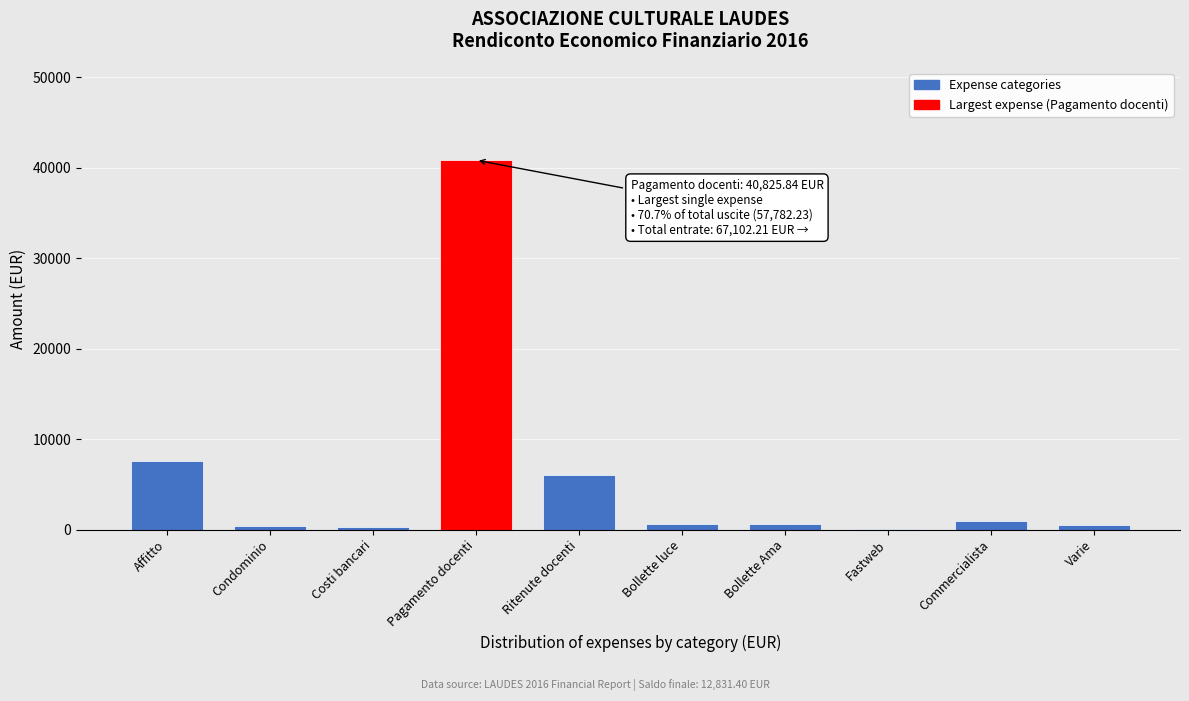

What is the greatest value displayed?

40825.8